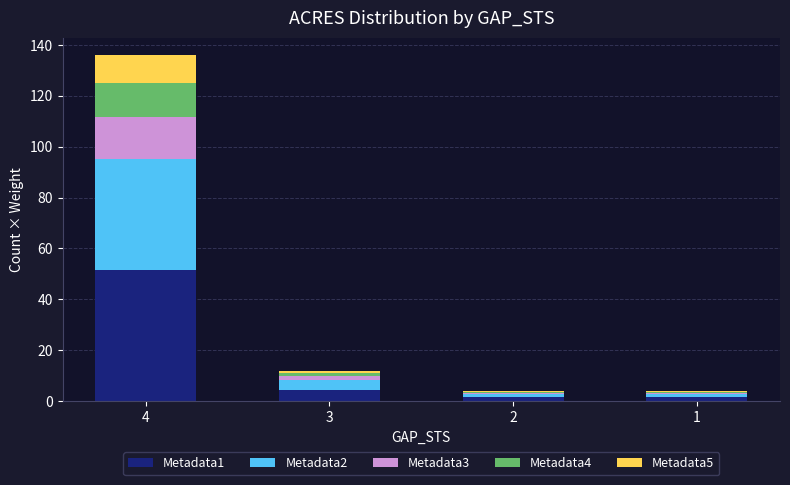

What is the total value across all series at 4?

136.0